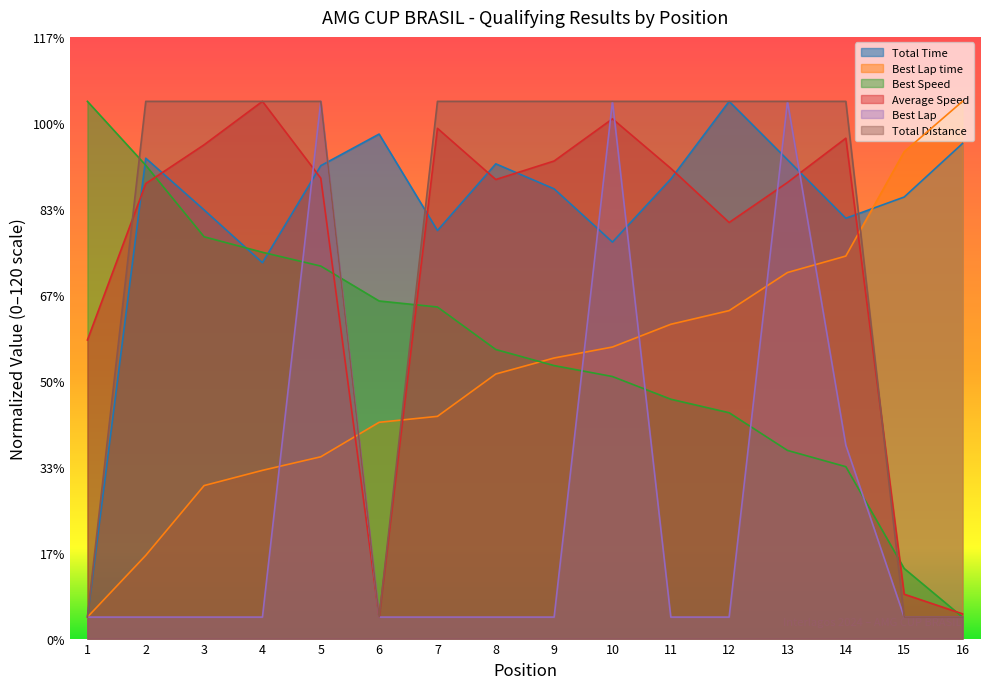

Rank the categories by Best Speed value from lowest to highest.

16, 15, 14, 13, 12, 11, 10, 9, 8, 7, 6, 5, 4, 3, 2, 1